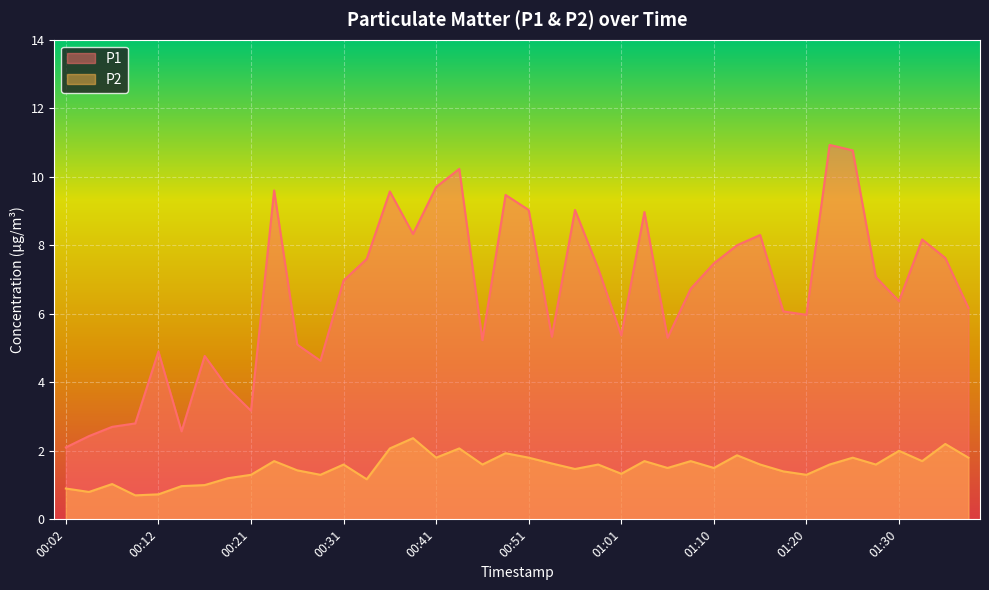

True or false: P1 and P2 cross at least once.

False